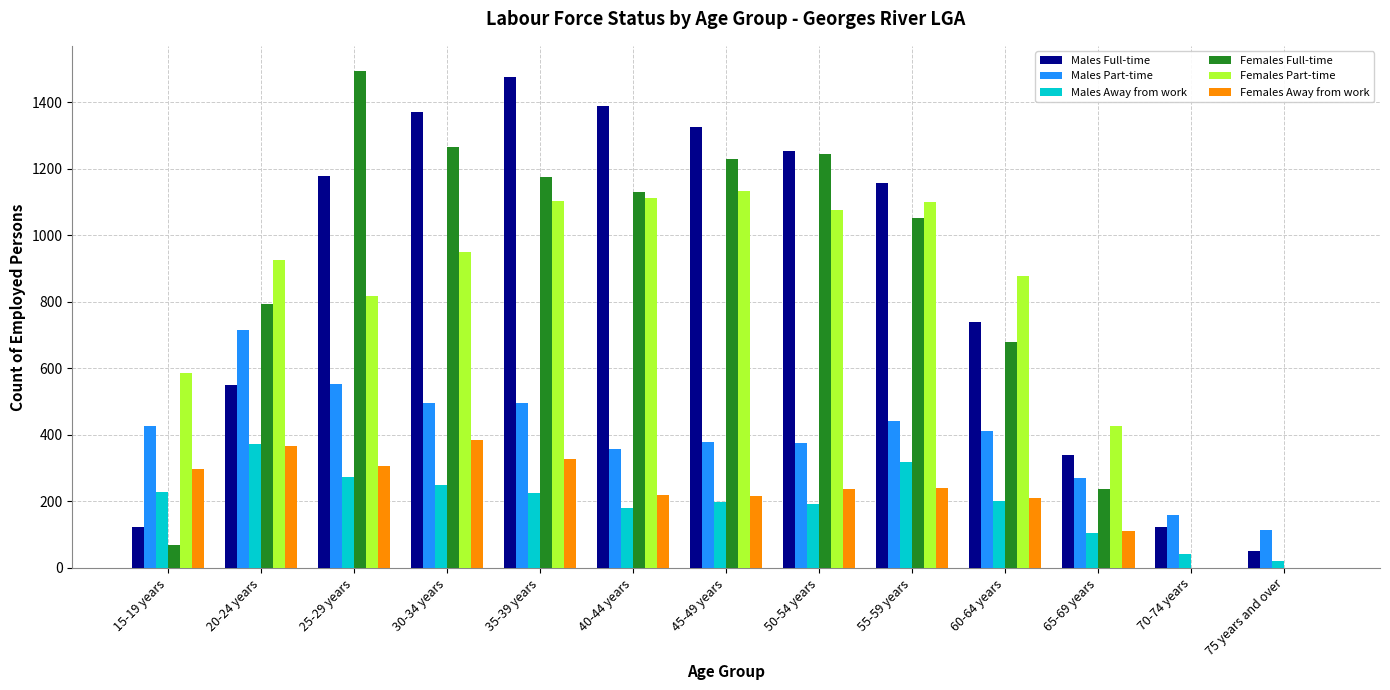

What is the greatest value displayed?

1495